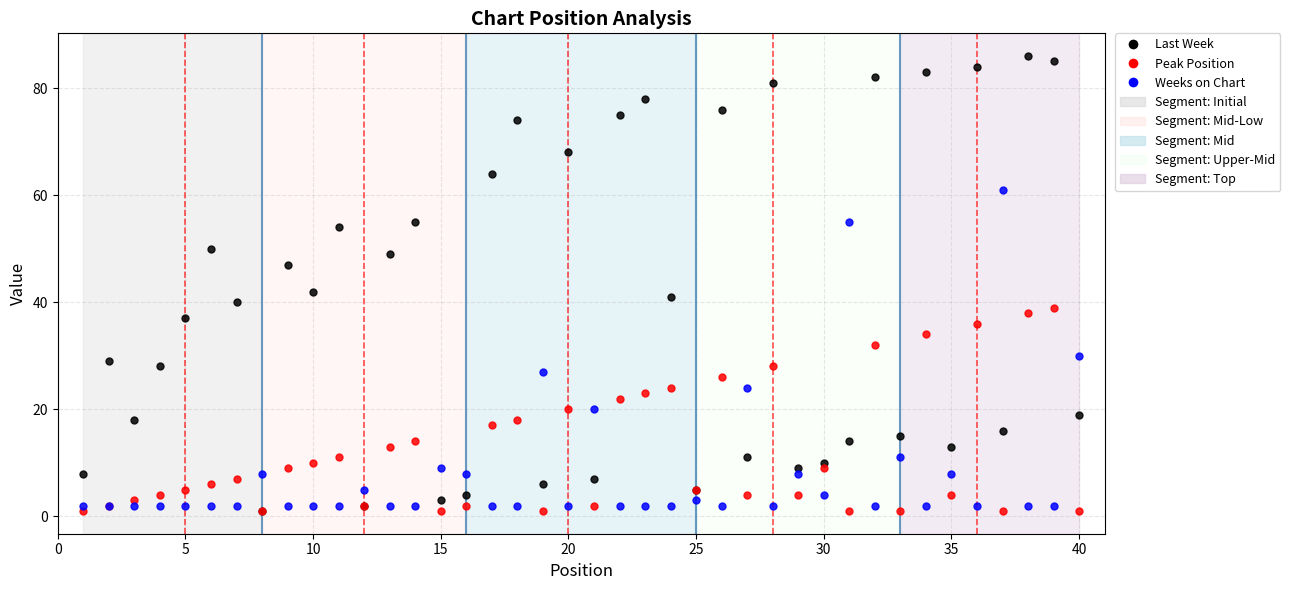

Reading left to right, list all the values displayed in this chart.

Last Week: 8	29	18	28	37	50	40	1	47	42	54	2	49	55	3	4	64	74	6	68	7	75	78	41	5	76	11	81	9	10	14	82	15	83	13	84	16	86	85	19
Peak Position: 1	2	3	4	5	6	7	1	9	10	11	2	13	14	1	2	17	18	1	20	2	22	23	24	5	26	4	28	4	9	1	32	1	34	4	36	1	38	39	1
Weeks on Chart: 2	2	2	2	2	2	2	8	2	2	2	5	2	2	9	8	2	2	27	2	20	2	2	2	3	2	24	2	8	4	55	2	11	2	8	2	61	2	2	30